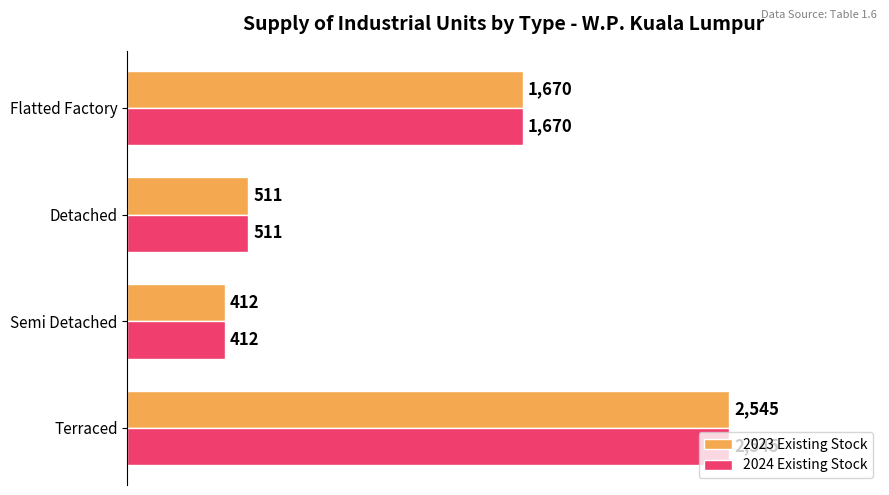

At how many categories does at least one series exceed 1691?

1